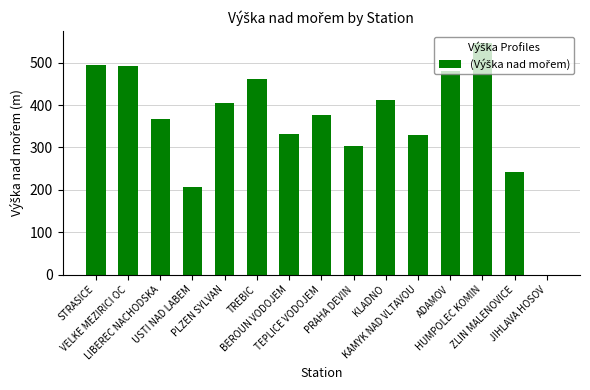

Is it true that the value at TREBIC is 461?

True